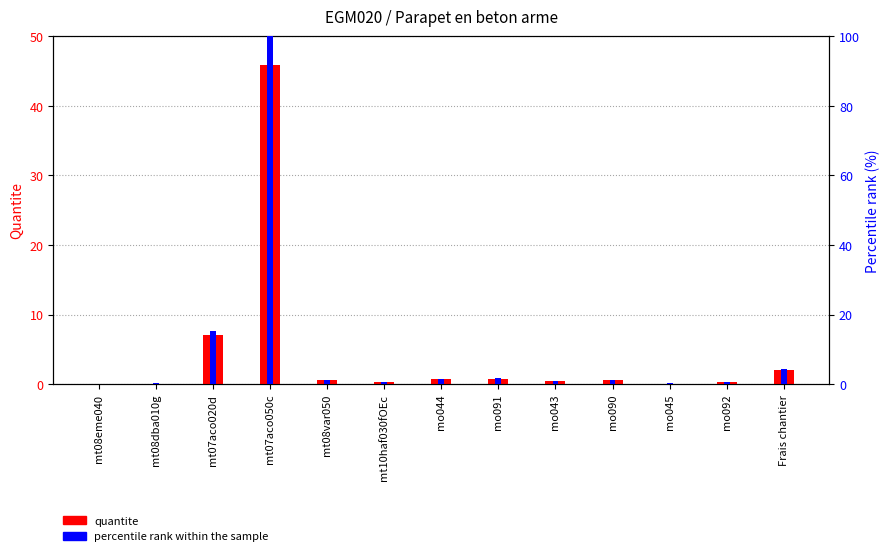

What is the sum of the percentile rank values at Frais chantier and mt08eme040?

4.4